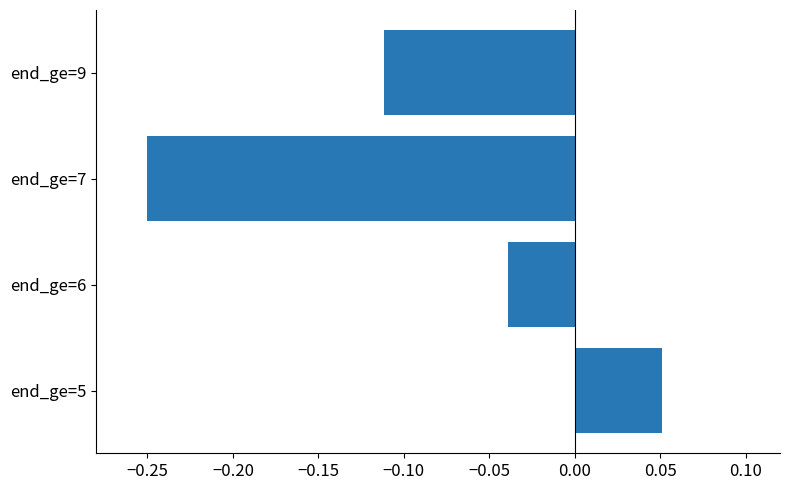

The value at end_ge=9 is -0.2. True or false?

False